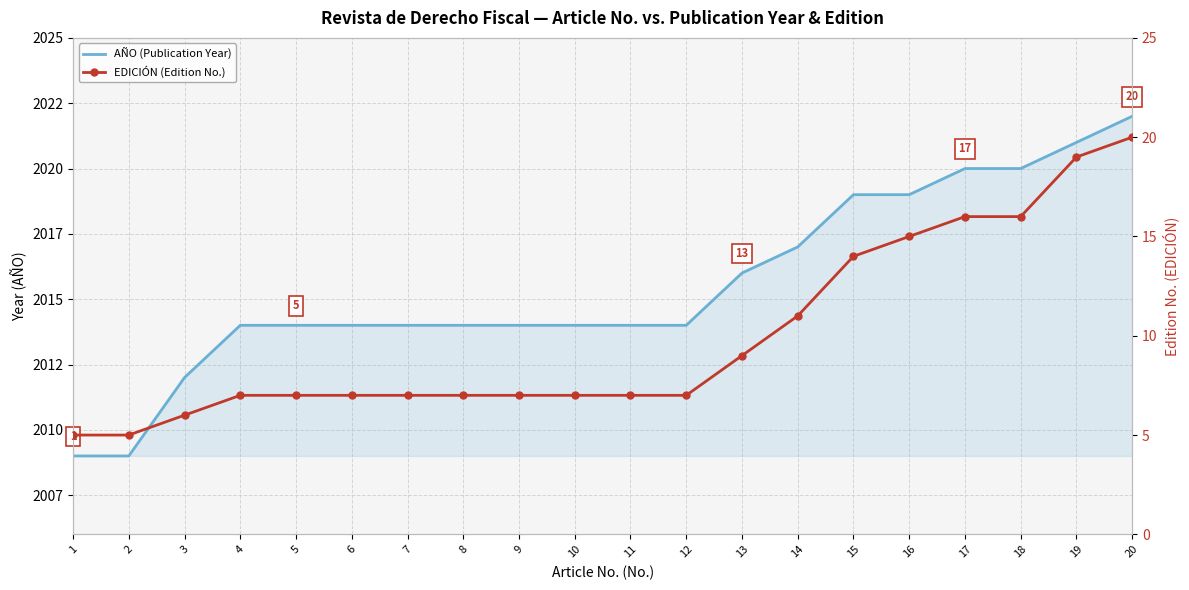

What is the average value of the EDICIÓN (Edition No.) series?

10